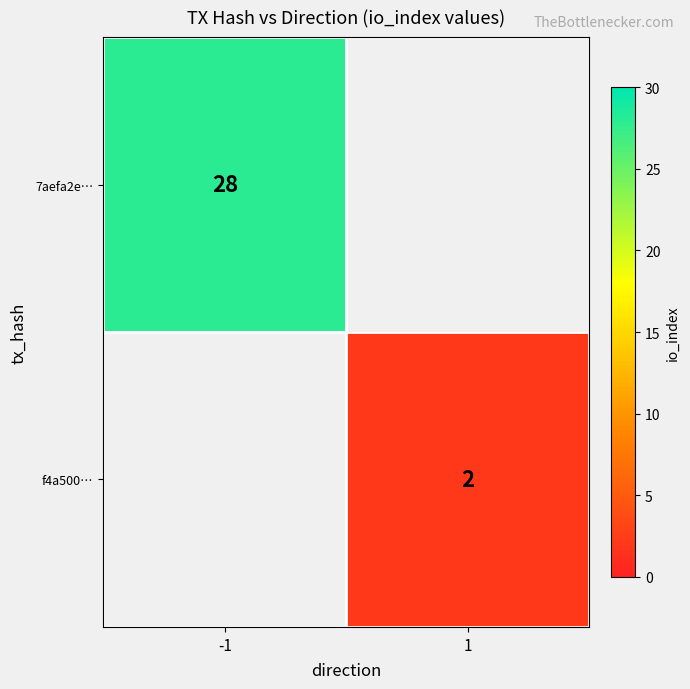

True or false: 7aefa2e… has a value of 28 at -1.

True